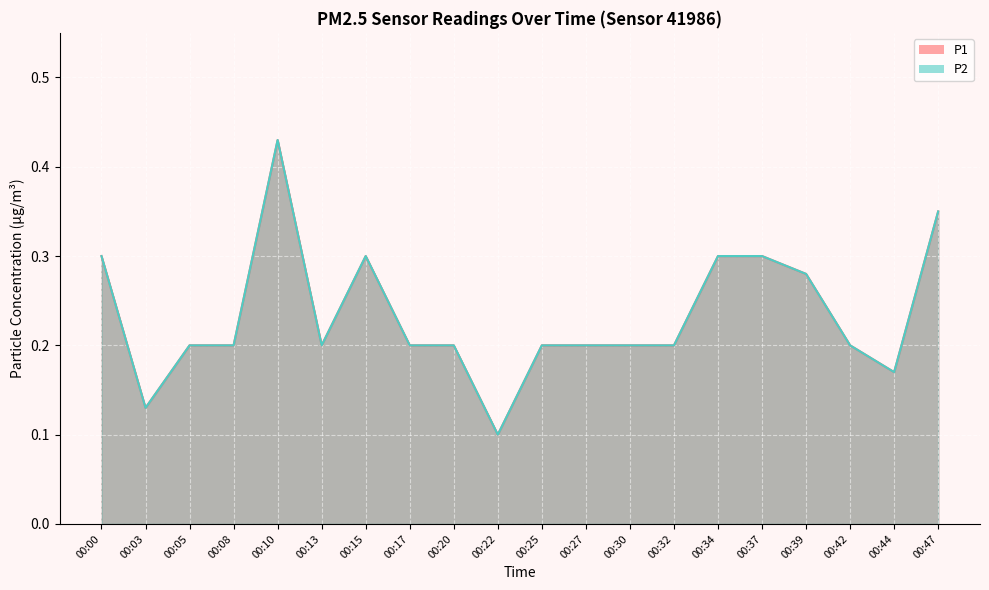

The value of P1 at 00:17 is 0.1. True or false?

False